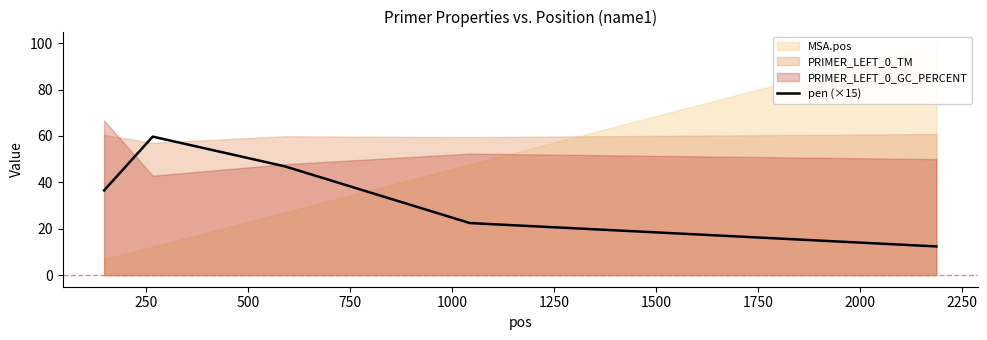

What is the value of the 5th point from the left?

12.4